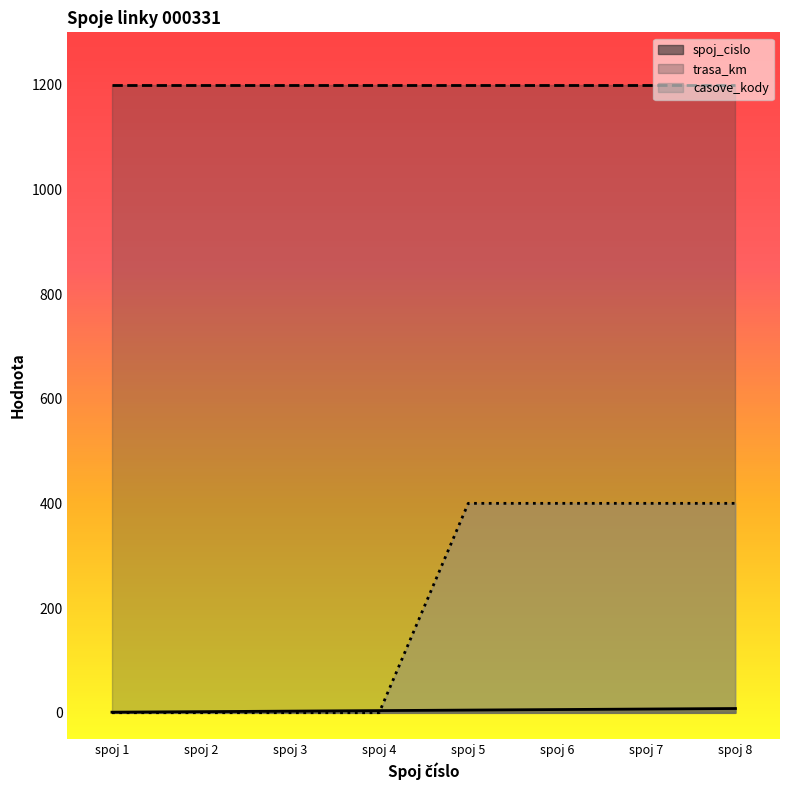

Count the number of categories in the chart.

8